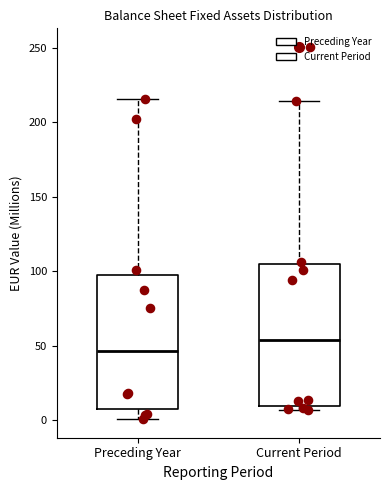

Where does the median line of the box for Current Period sit on the y-axis? The values are not printed on the chart, so give them approximately, as read against the axis.

55